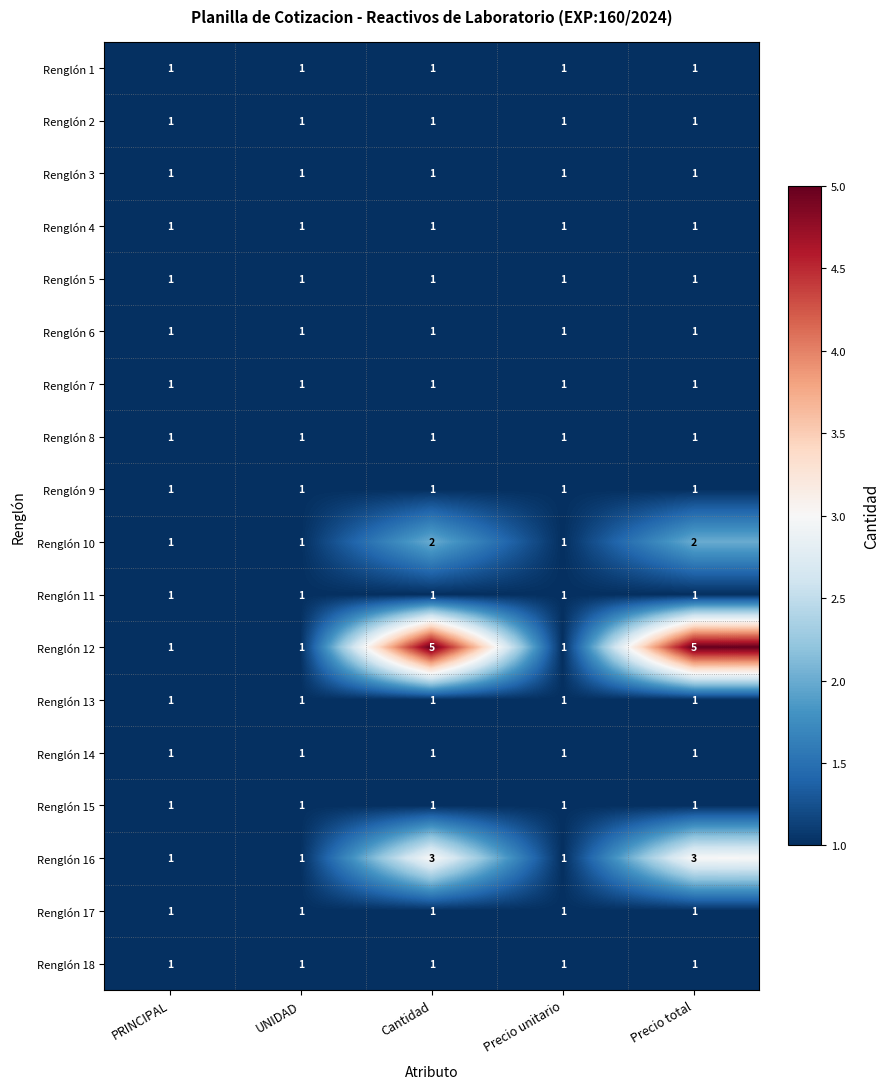

True or false: Renglón 7 has a value of 1 at Cantidad.

True